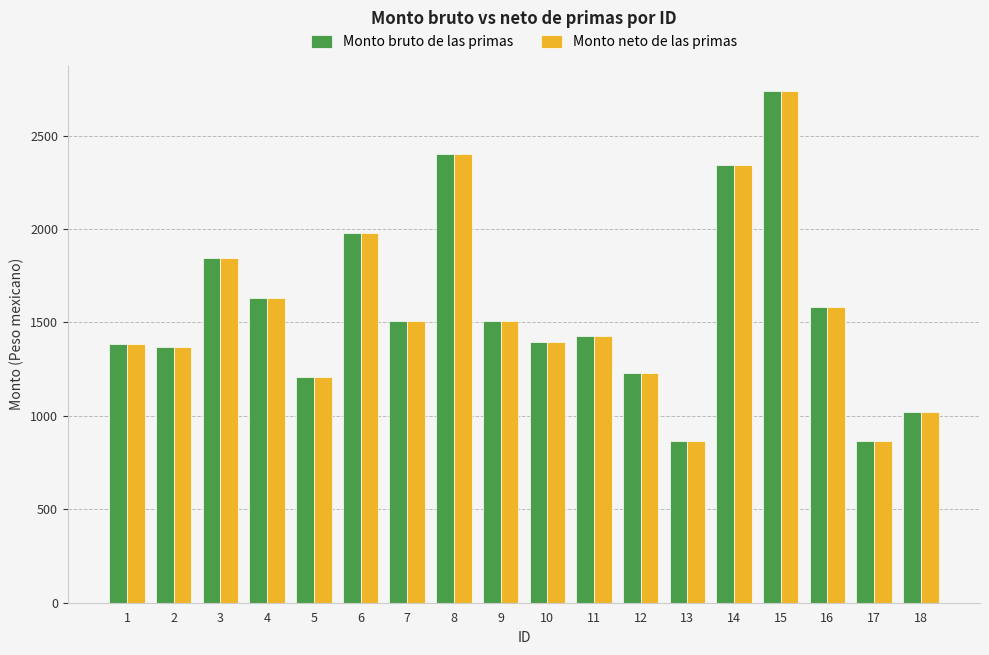

The value of Monto neto de las primas at 14 is 964.7. True or false?

False